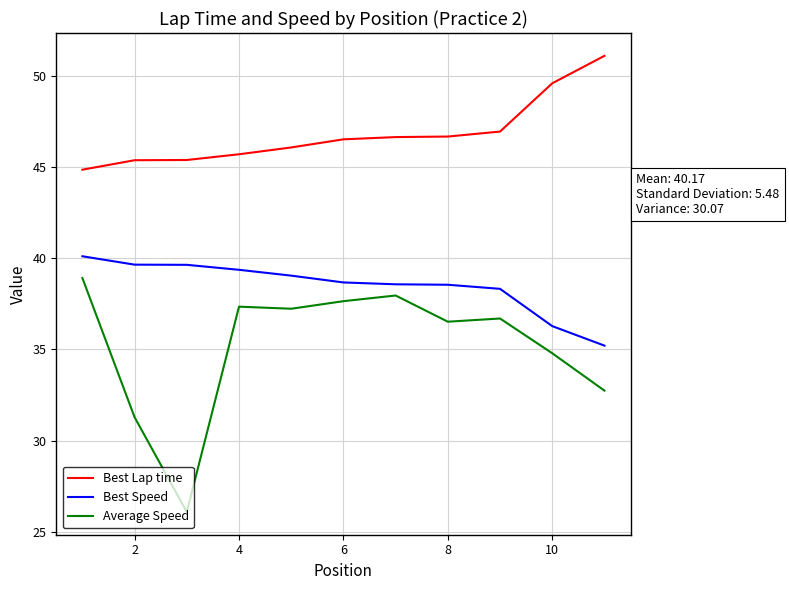

Which series has the widest spread of values?

Average Speed